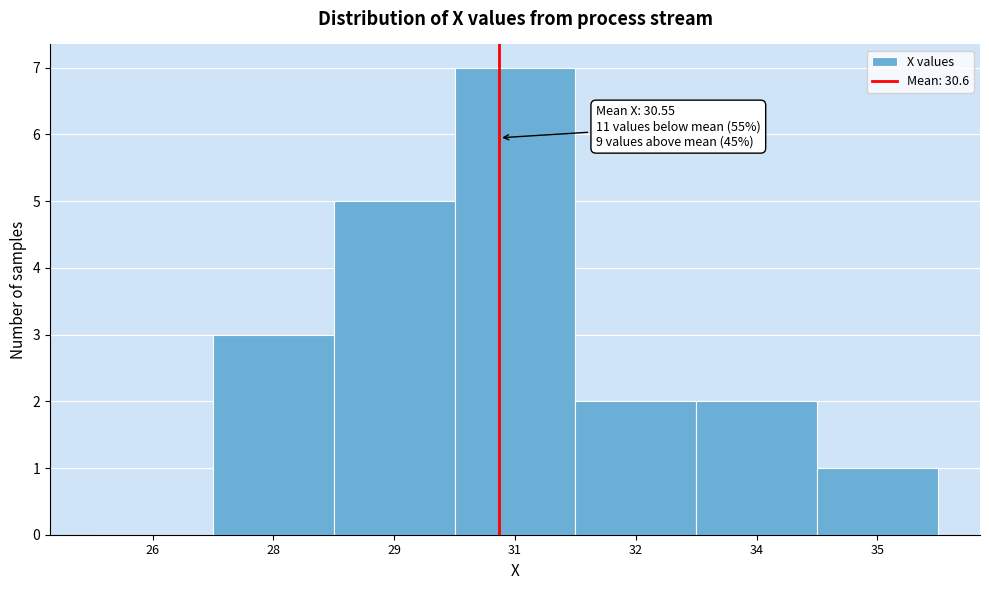

Reading left to right, list all the values displayed in this chart.

26=0	28=3	29=5	31=7	32=2	34=2	35=1